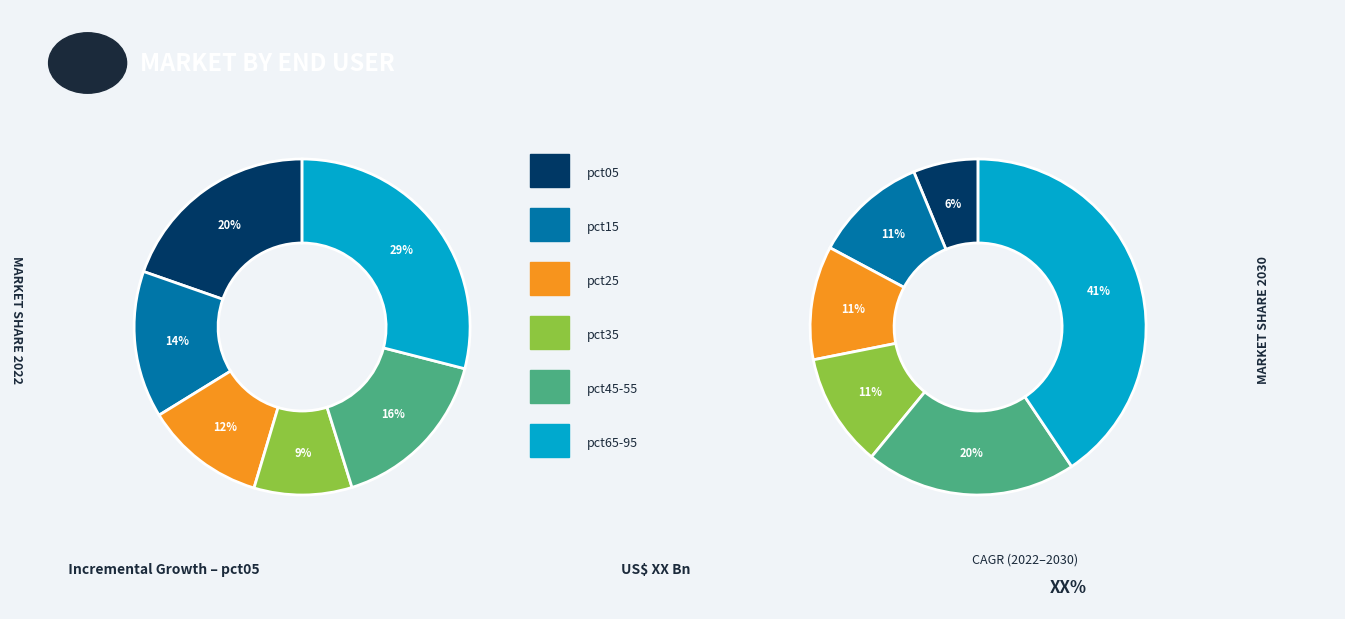

How much of the chart is everything except 5?

92.3%